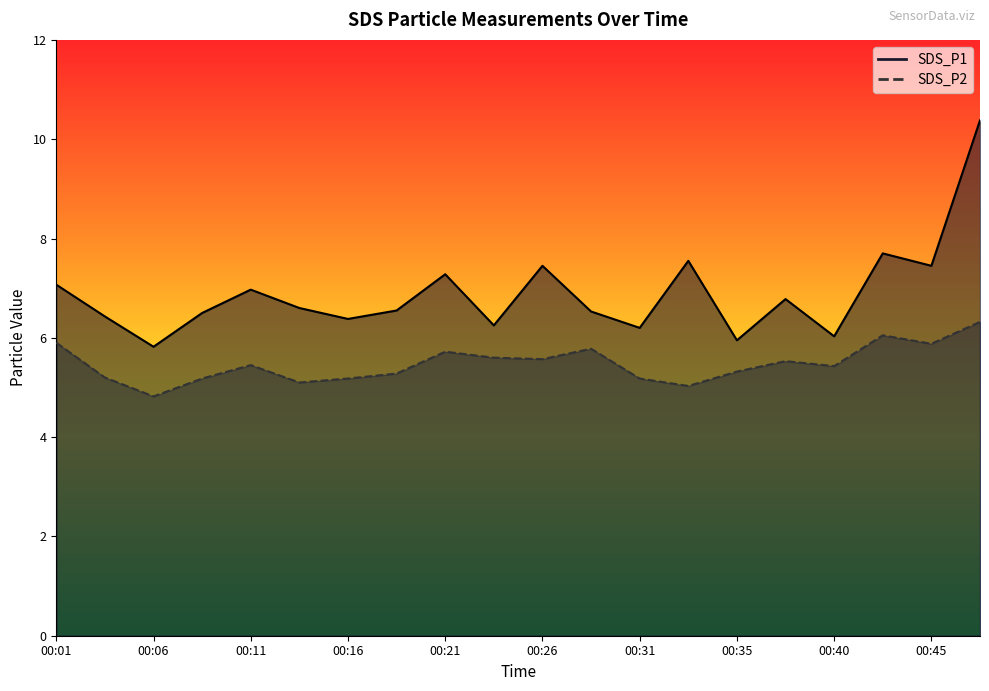

At which label is SDS_P1 closest to 8?

00:43